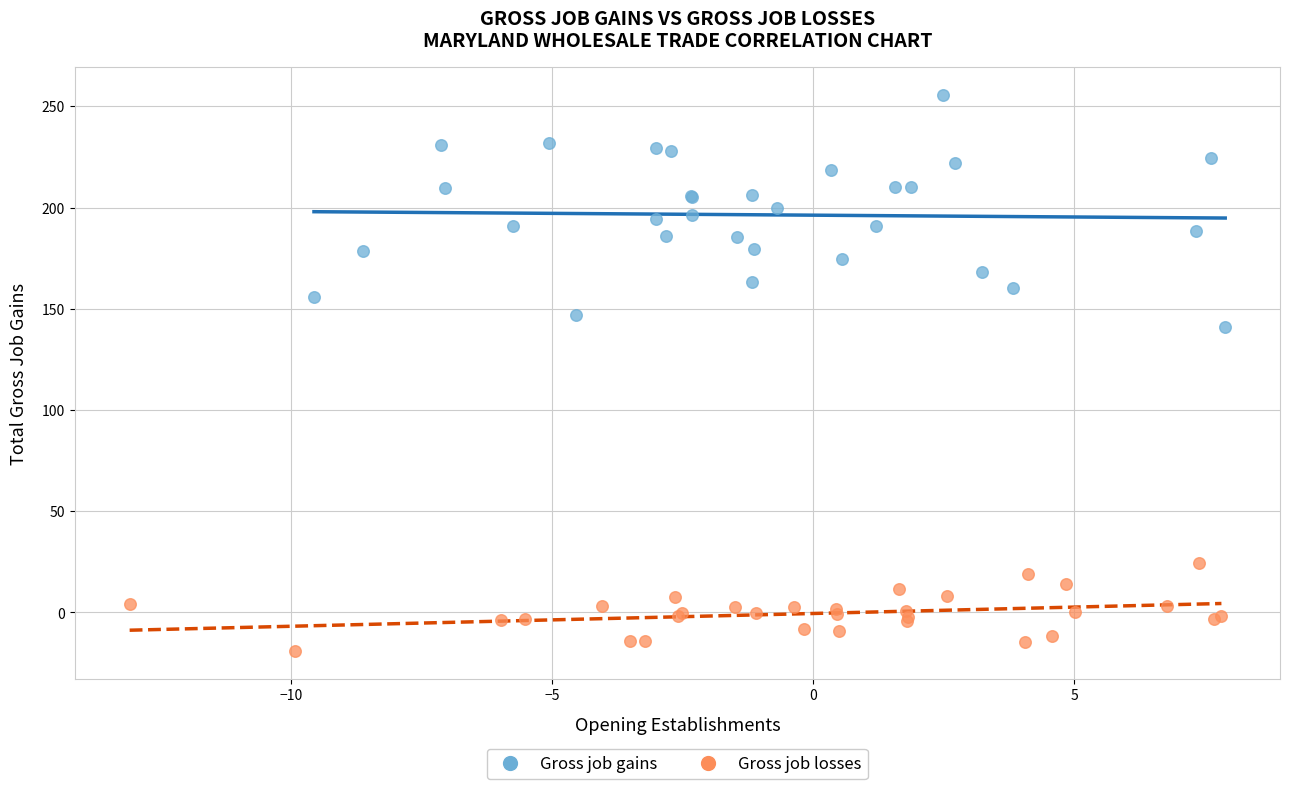

Which series contains the lowest Y value?

Gross job losses